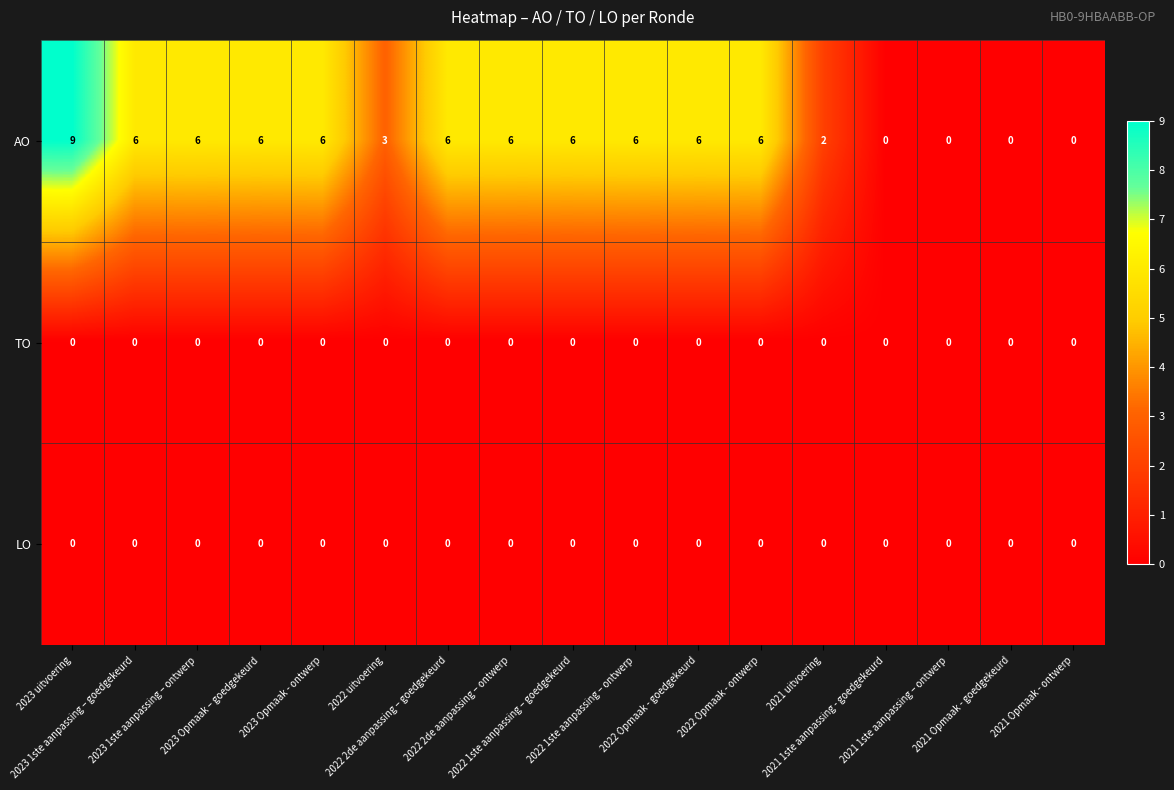

At how many categories does at least one series exceed 1?

13